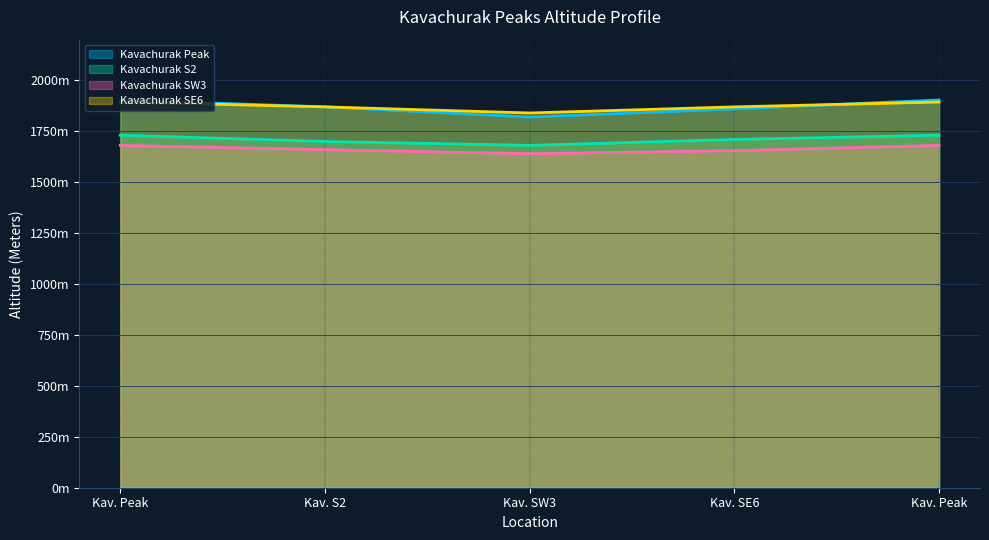

Does the chart display data point markers on the line(s)?

No